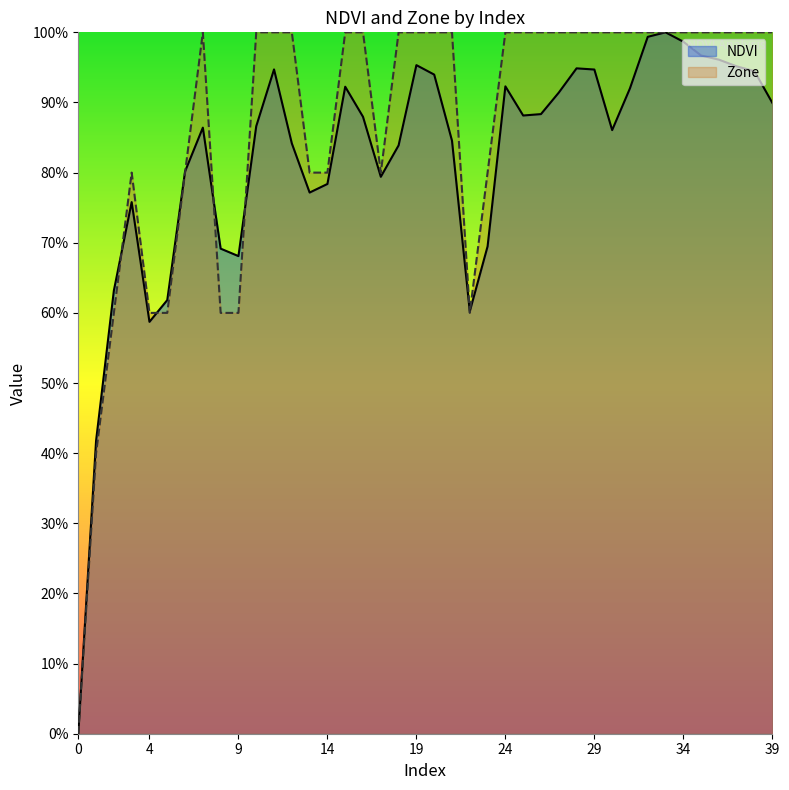

Which series has the largest total across all categories?

Zone